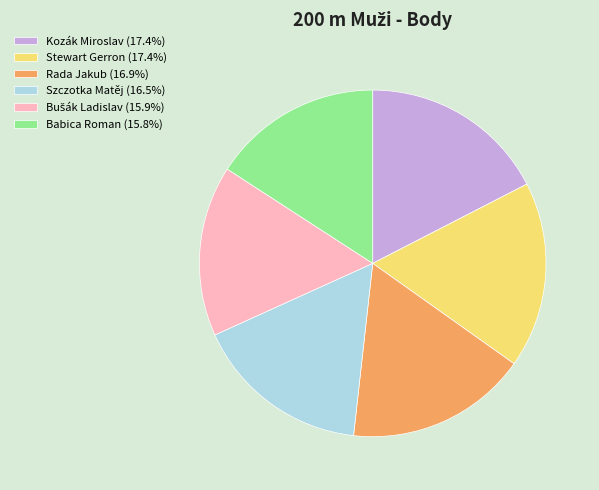

Approximately how many times larger is the value at Szczotka Matěj (16.5%) compared to Kozák Miroslav (17.4%)?

0.9